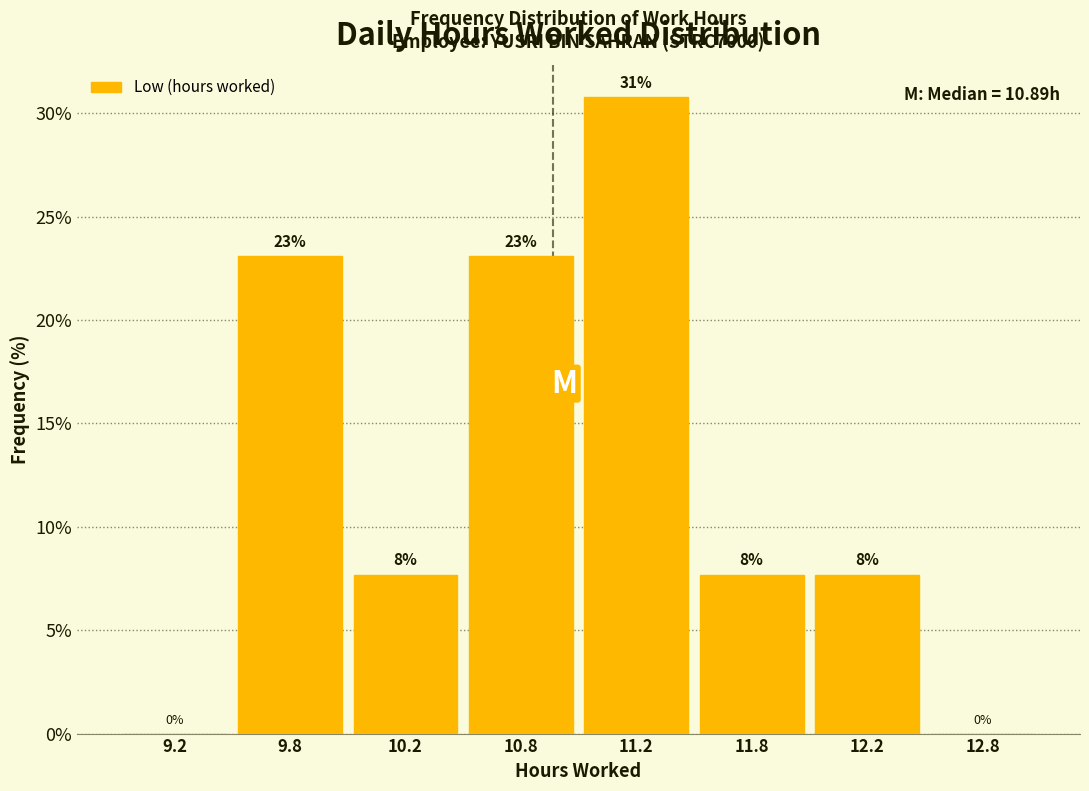

Read the value at 11.8.

7.7